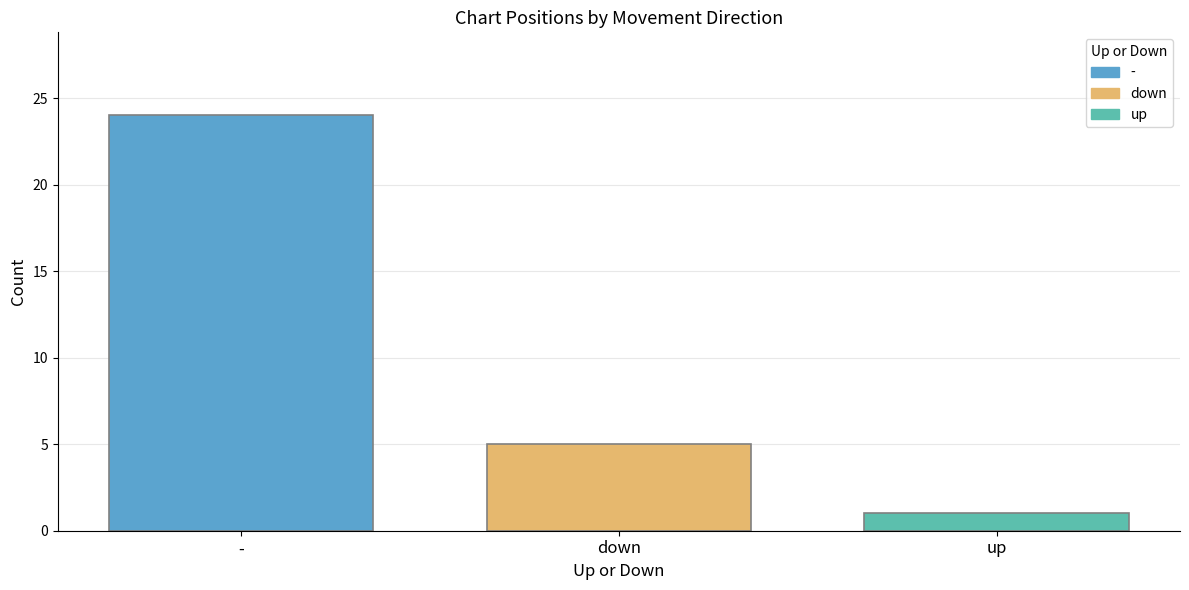

What is the highest value of the down series?

5